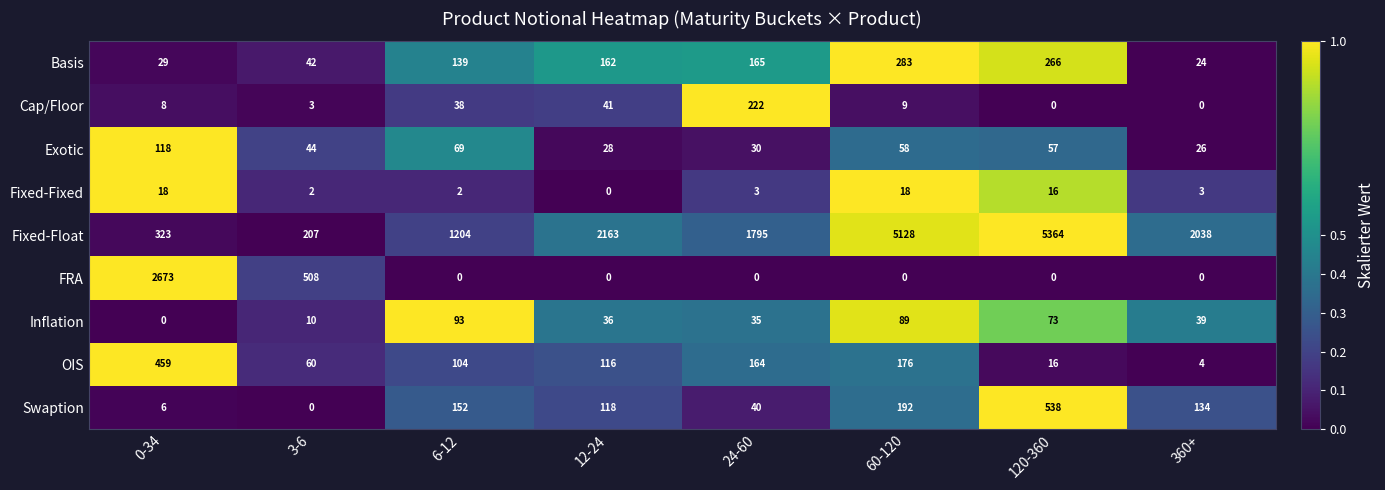

At which label does Fixed-Float first exceed 2038?

12-24